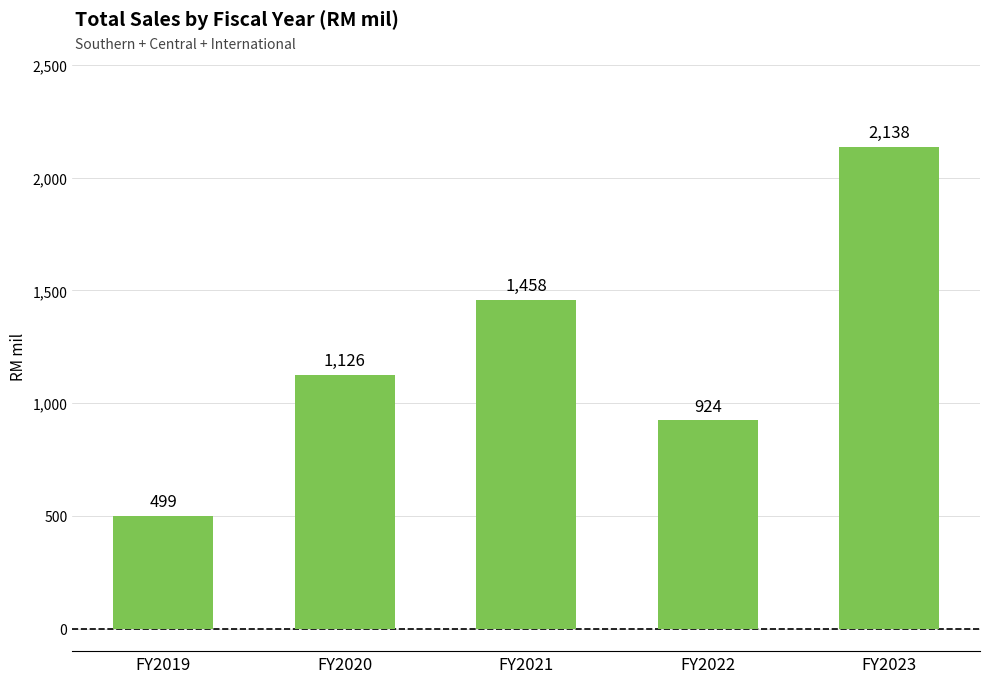

Approximately how many times larger is the value at FY2021 compared to FY2023?

0.7